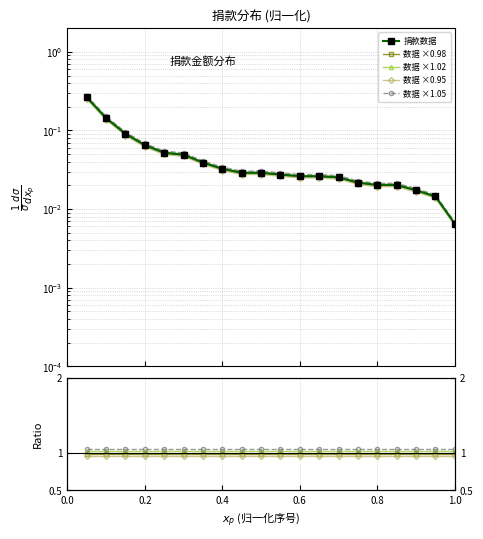

The value of 数据 ×0.98 at 13 is 0.0. True or false?

False